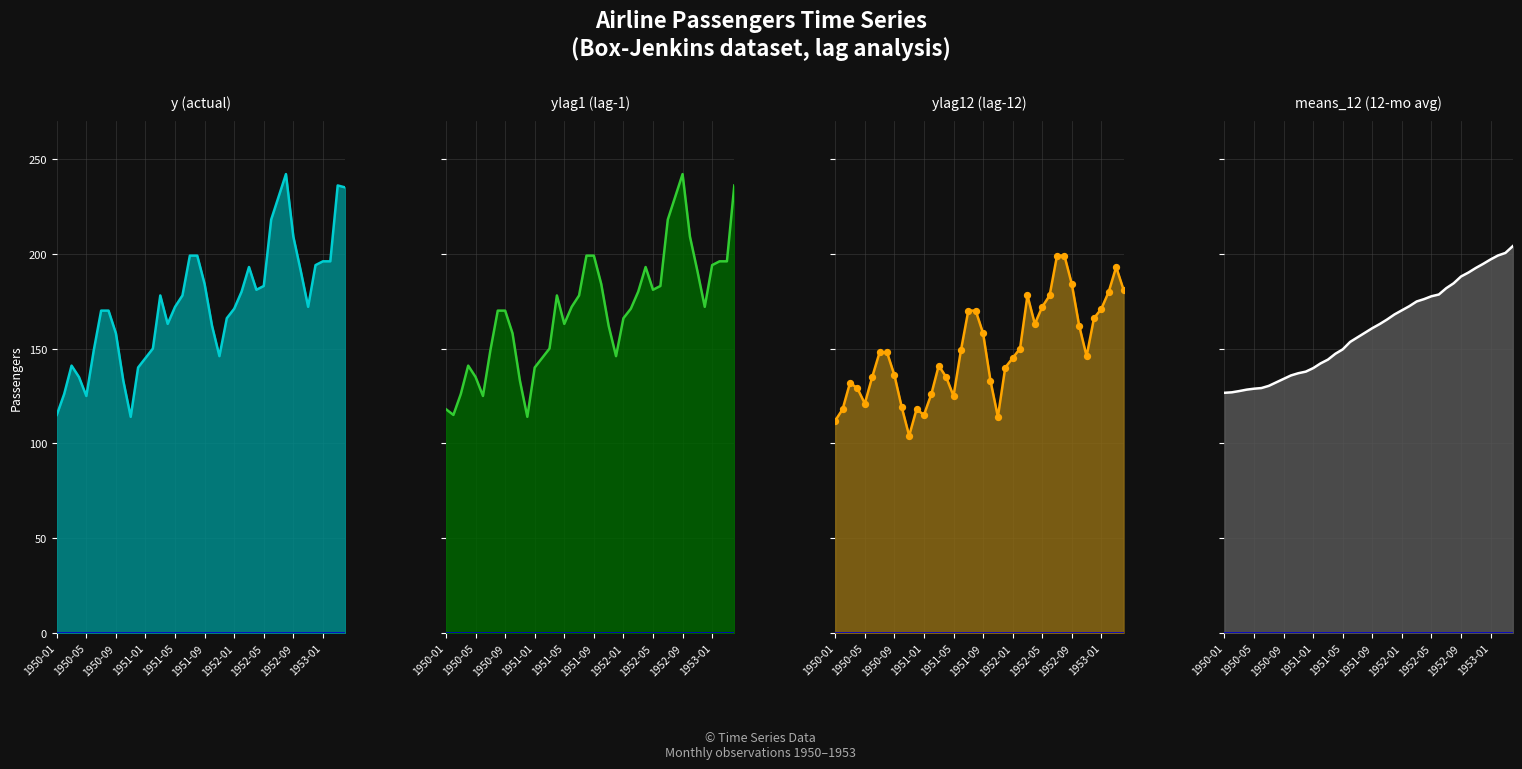

At how many categories does at least one series exceed 121?

40